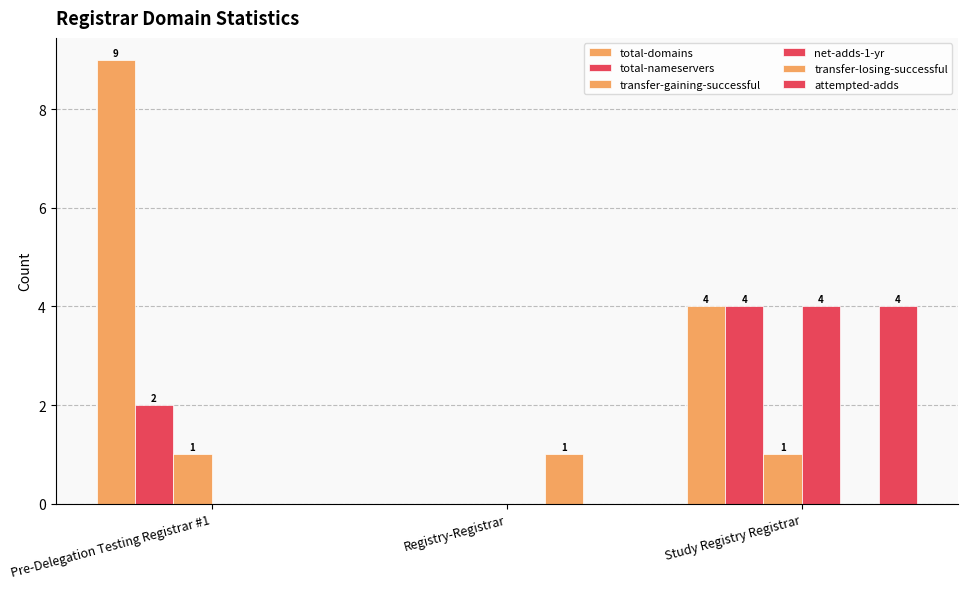

Count the number of categories in the chart.

3